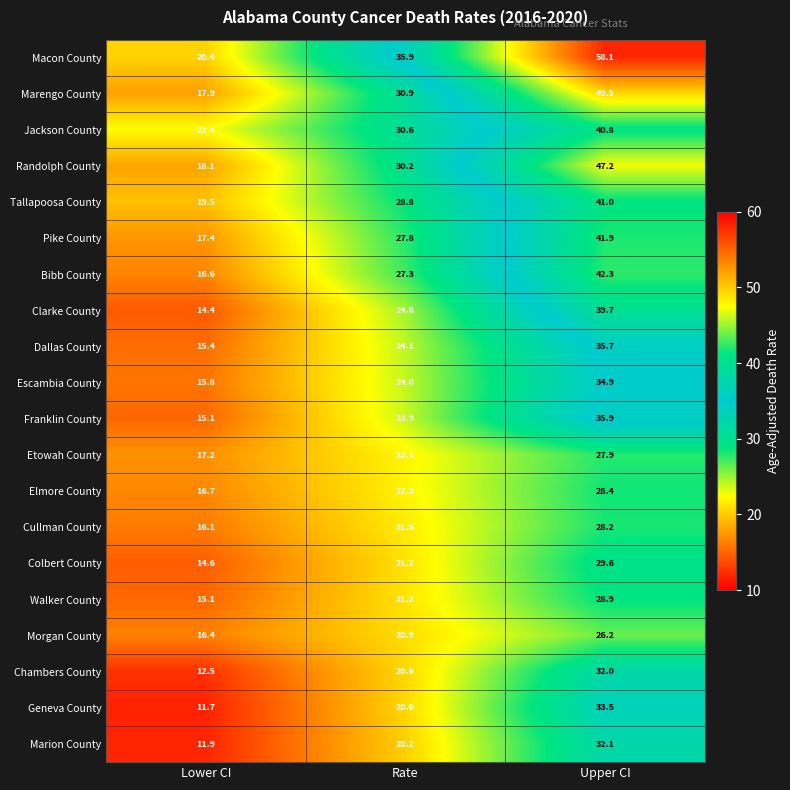

Rank the categories by Chambers County value from highest to lowest.

Upper CI, Rate, Lower CI